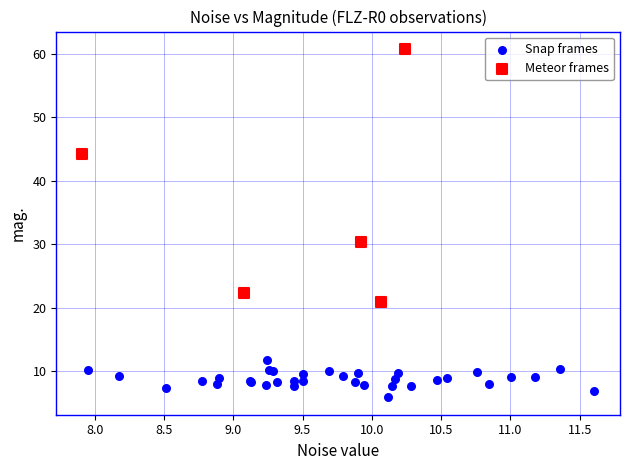

Which series reaches the minimum Y coordinate?

Snap frames